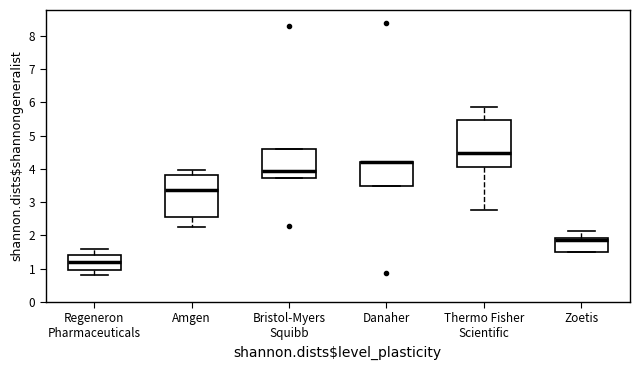

Where does the lower whisker of the box for Regeneron Pharmaceuticals end on the y-axis? The values are not printed on the chart, so give them approximately, as read against the axis.

0.8